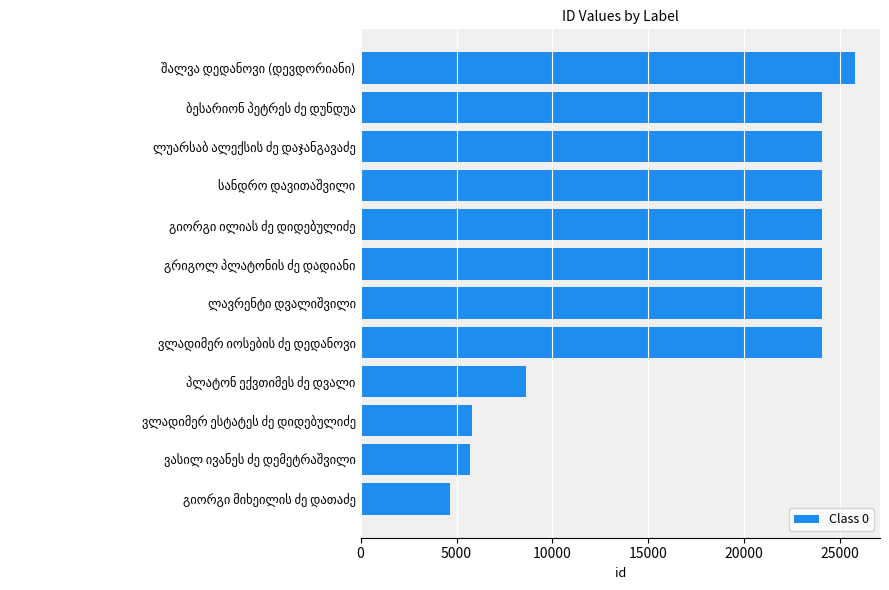

What is the smallest value displayed?

4635